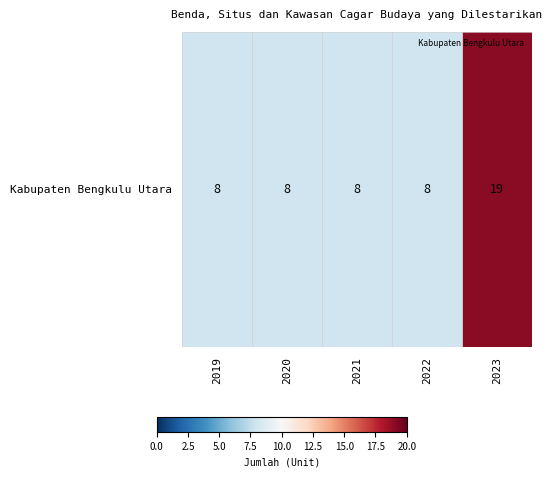

Rank the categories by value from highest to lowest.

2023, 2019, 2020, 2021, 2022